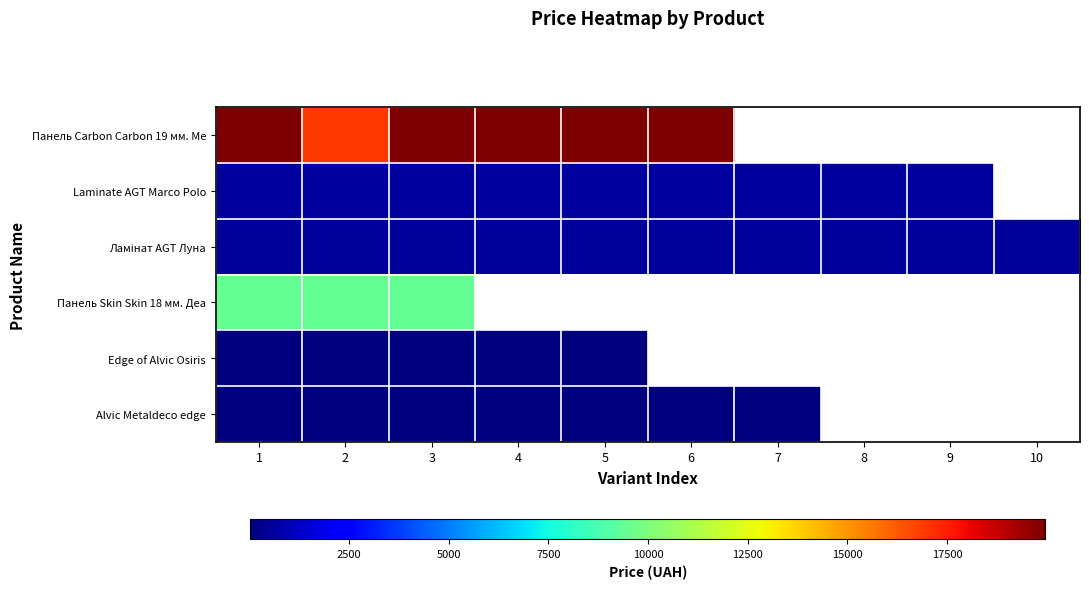

The Laminate AGT Marco Polo series shows 589.9 at 6. True or false?

True